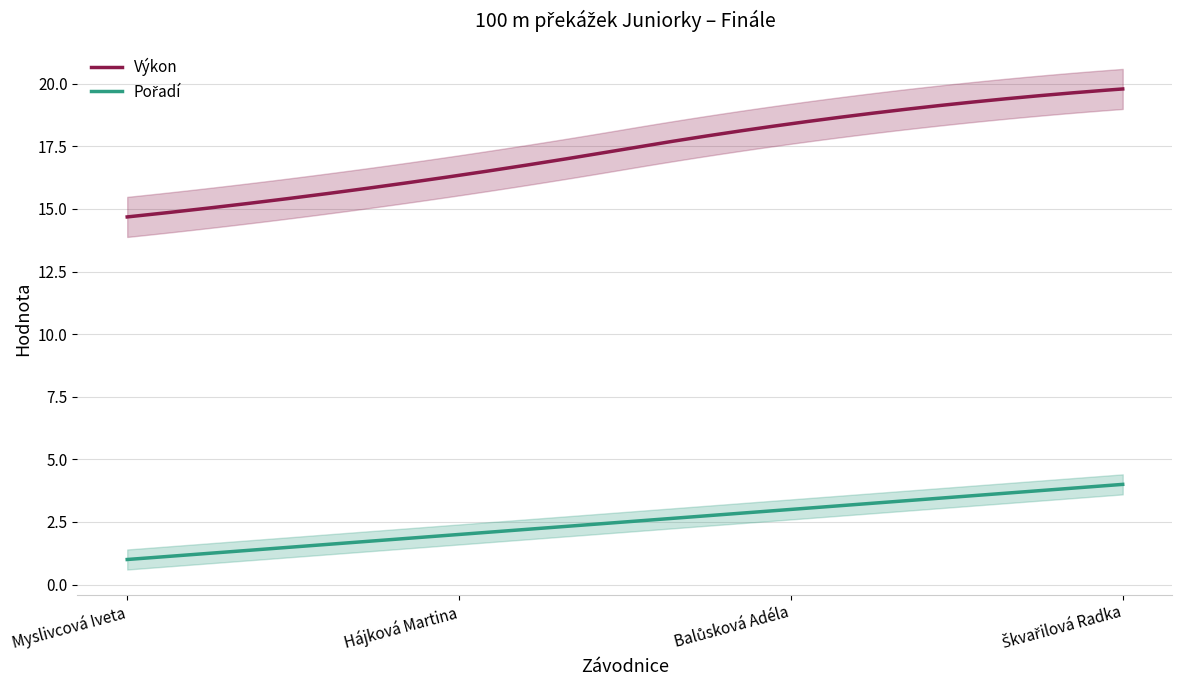

How many distinct data groups are displayed?

2